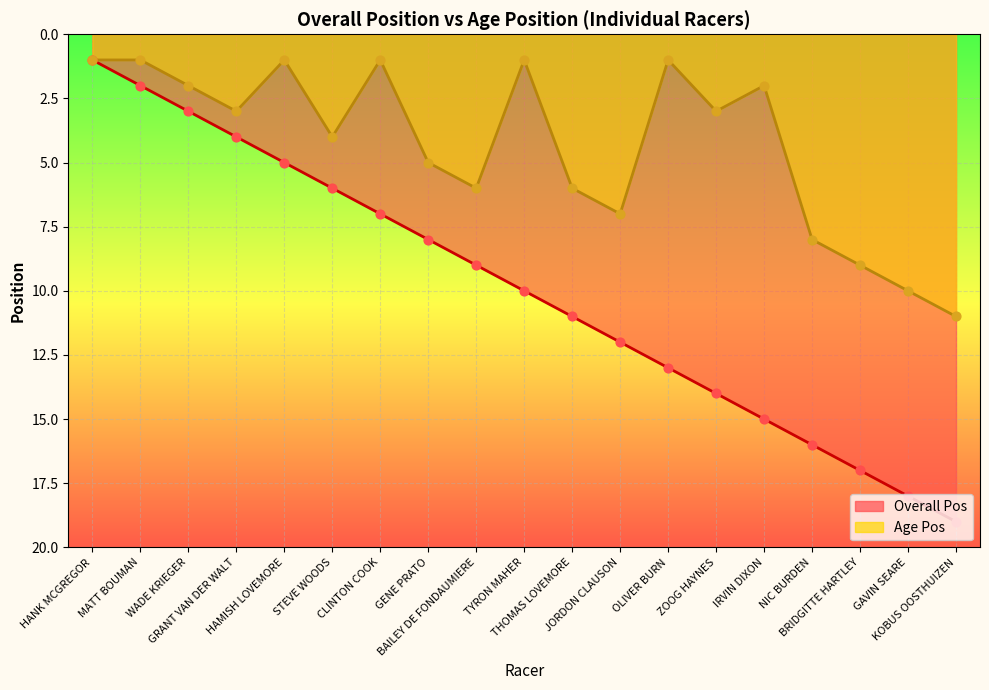

What are all the series names shown in the legend?

Overall Pos, Age Pos